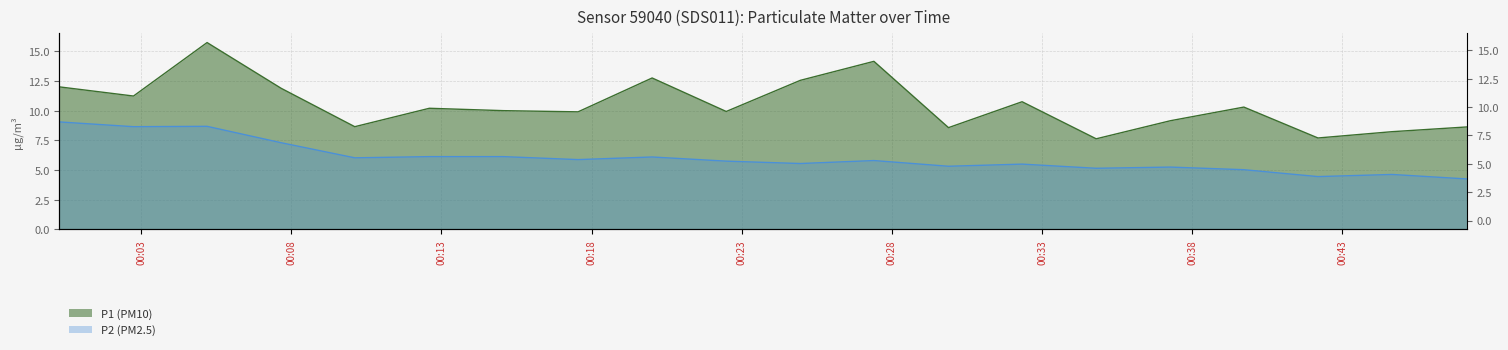

Is it true that P2 equals 4.8 at 2022-08-25T00:07:40?

False